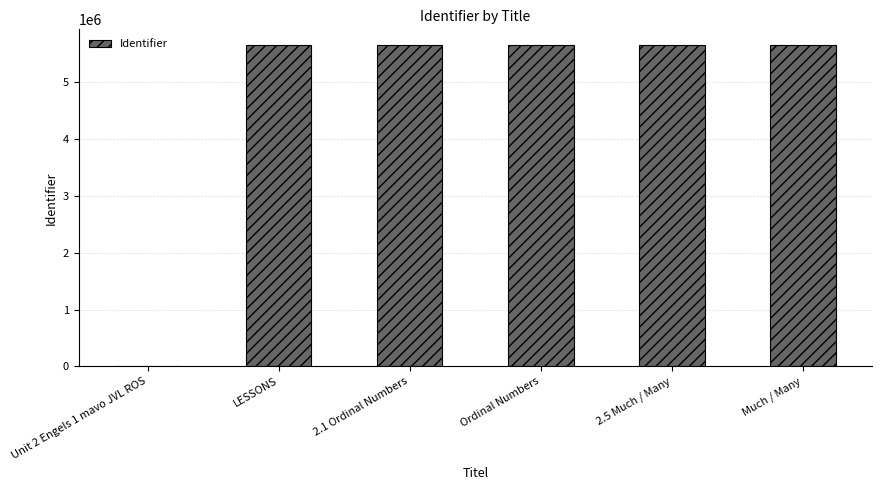

Is it true that the value at Unit 2 Engels 1 mavo JVL ROS is -2727684?

False